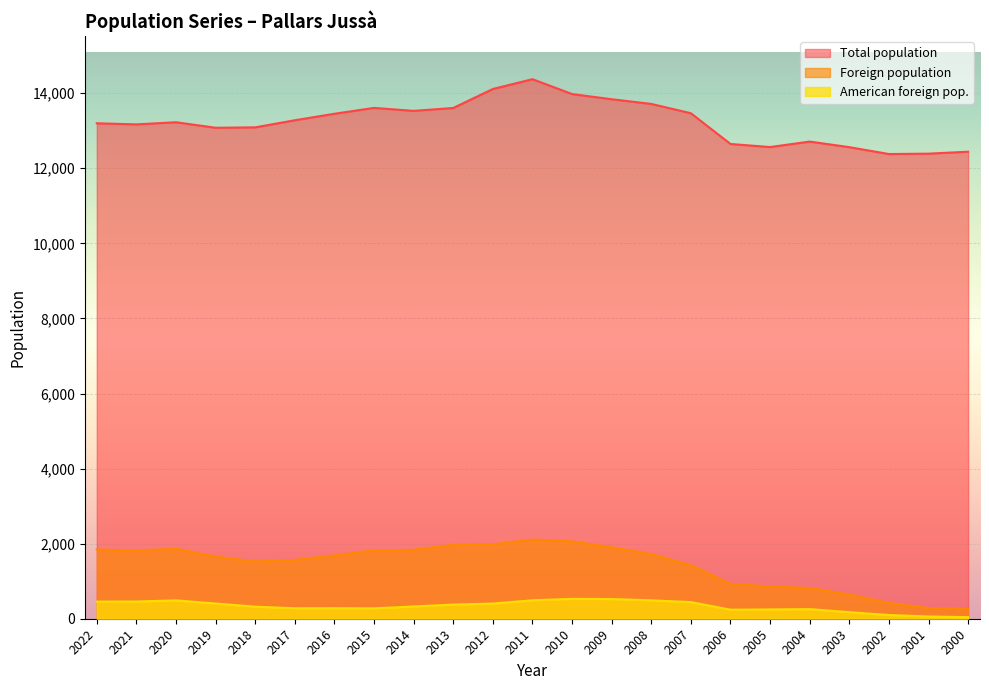

List the series in order of their peak value, lowest first.

American foreign pop., Foreign population, Total population